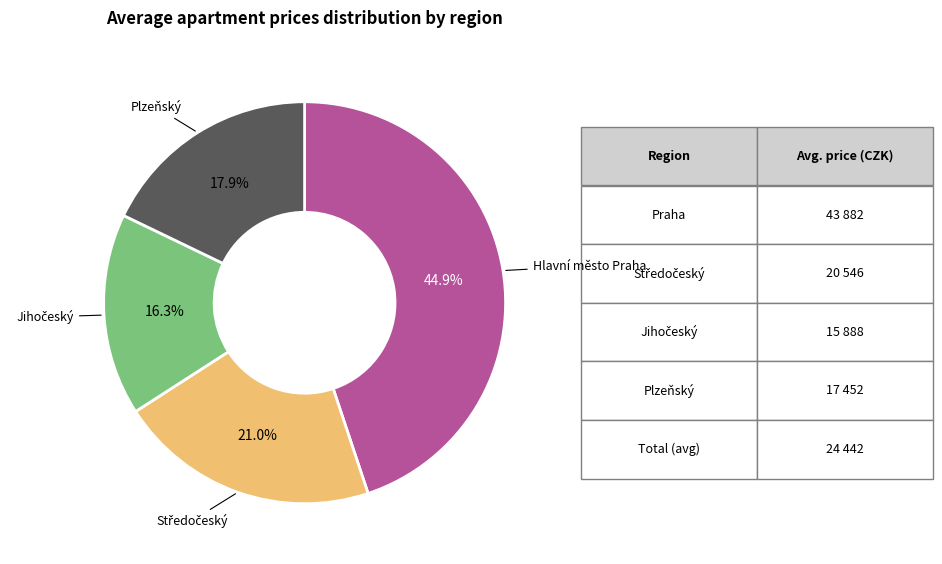

Is there a majority slice in this chart?

No